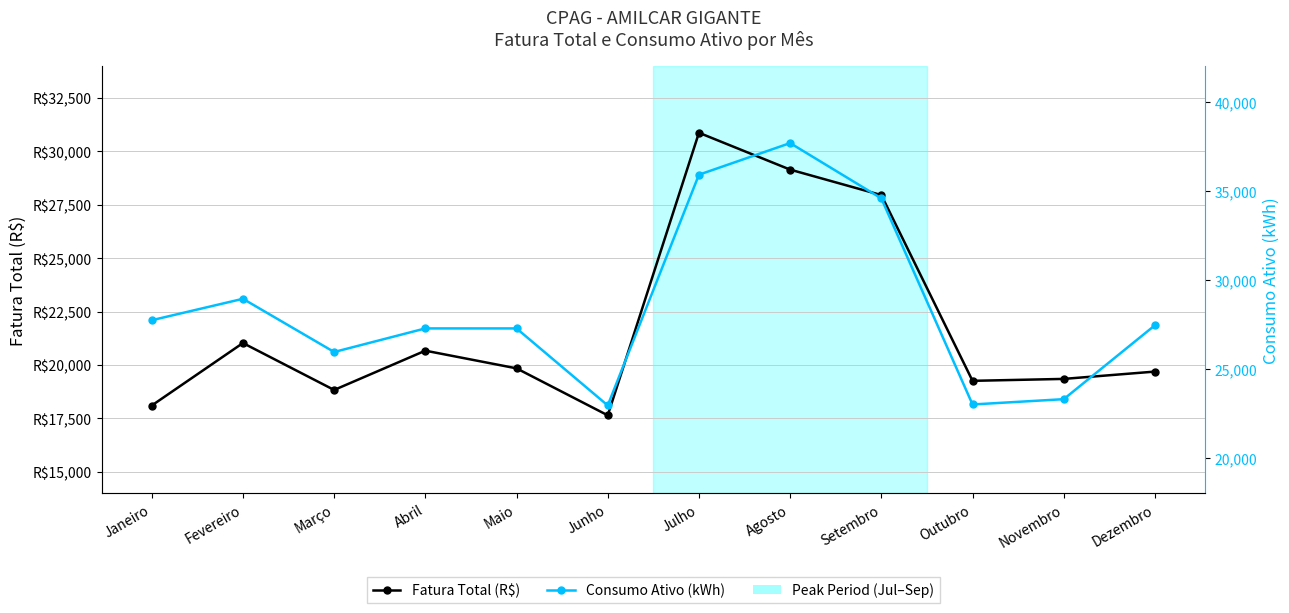

How many lines are shown in the chart?

2